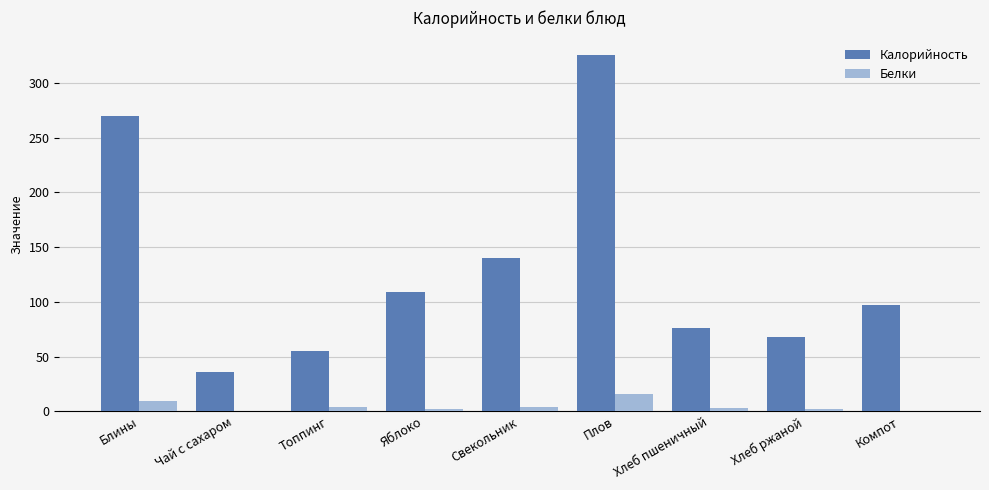

Is the value of Калорийность at Чай с сахаром greater than the value of Белки at Компот?

Yes